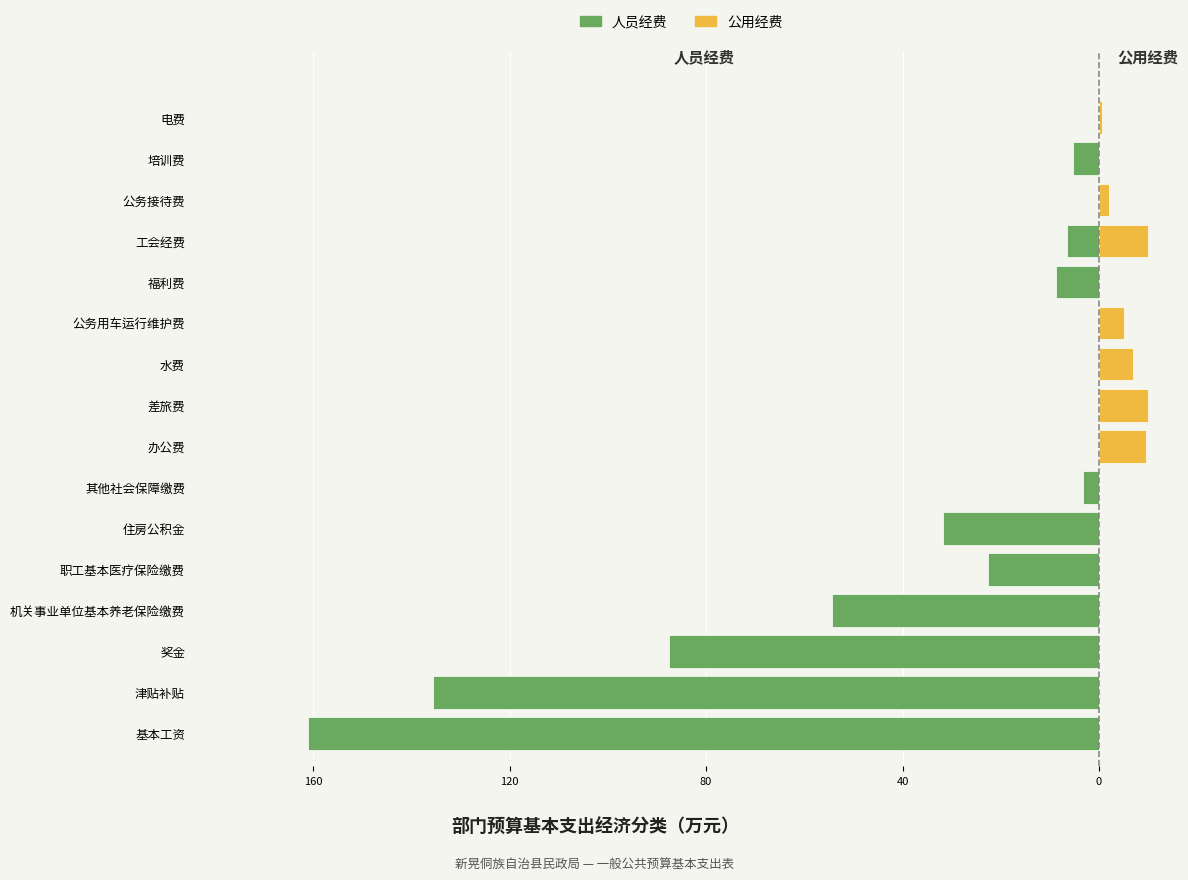

Does the chart contain stacked bars?

No